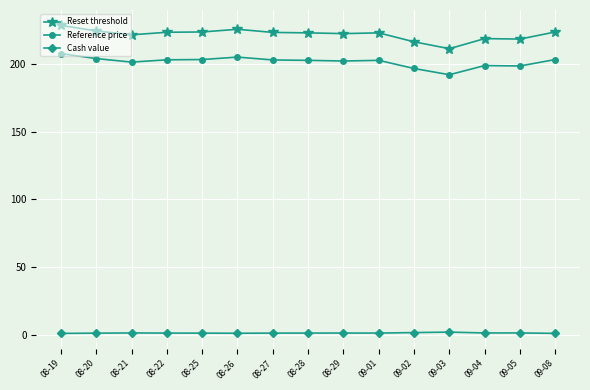

The value of Cash value at 09-03 is 2.3. True or false?

True